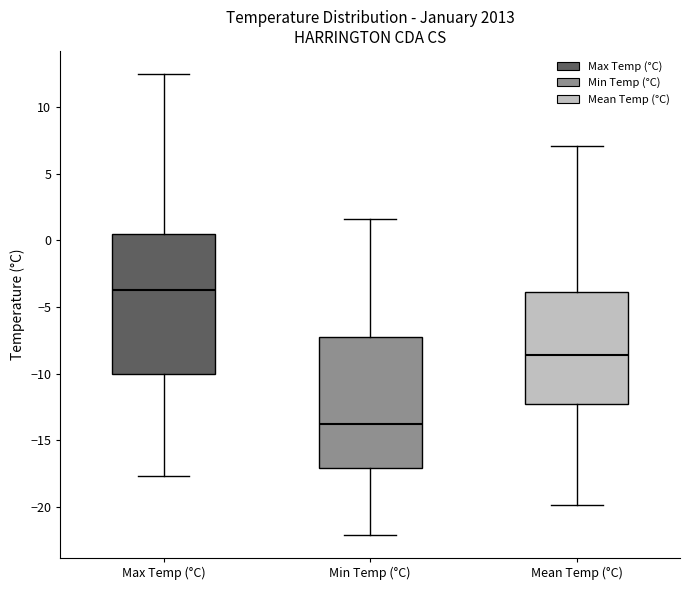

Which box is the tallest, from its lower edge to its upper edge?

Max Temp (°C)